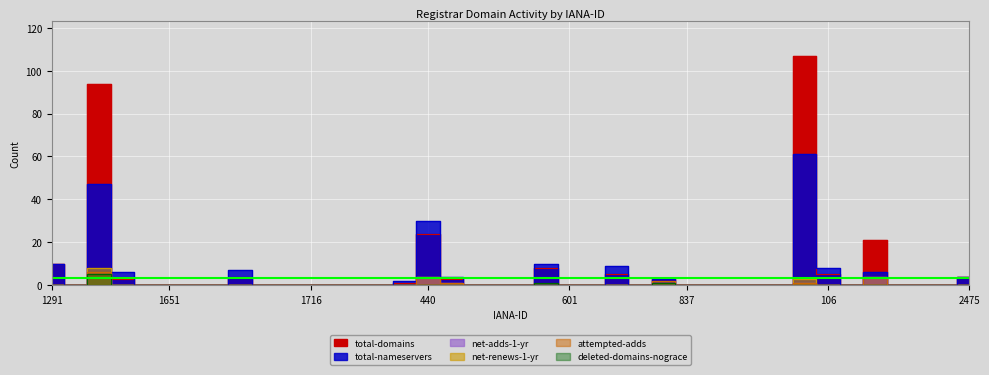

True or false: net-adds-1-yr has a value of -2 at 637.

False